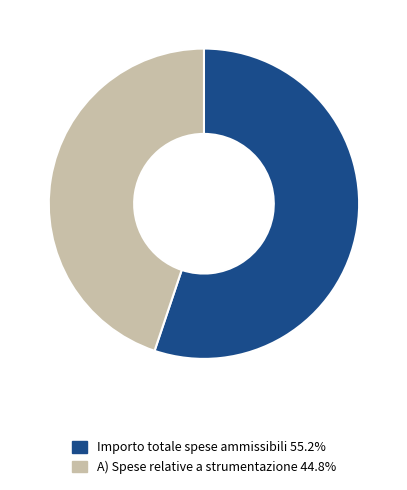

Does any single category account for the majority?

Yes